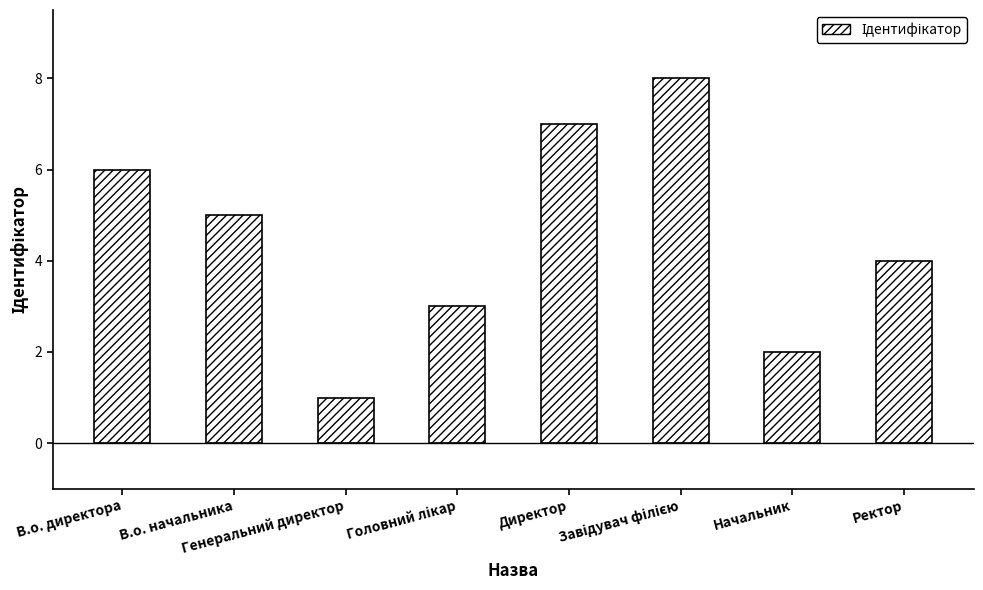

What is the maximum value shown in the chart?

8